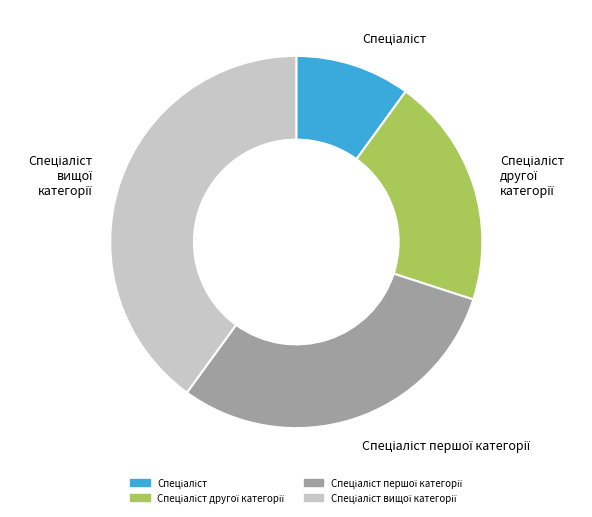

Is there a majority slice in this chart?

No